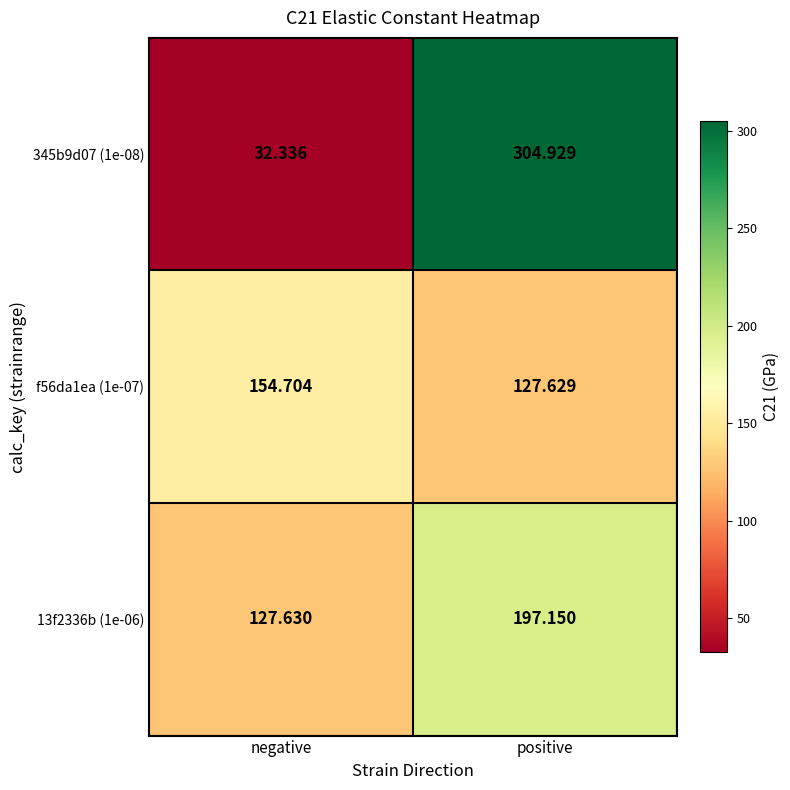

Is the value of 13f2336b (1e-06) at positive greater than the value of f56da1ea (1e-07) at negative?

Yes